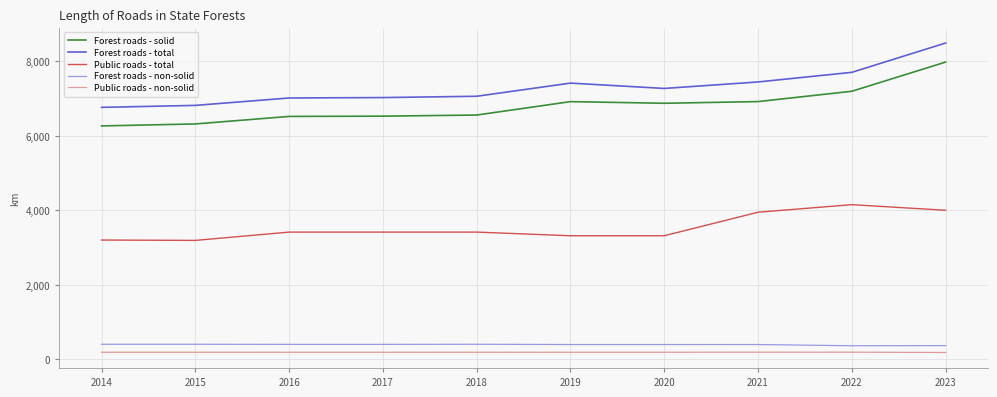

Does the chart display data point markers on the line(s)?

No